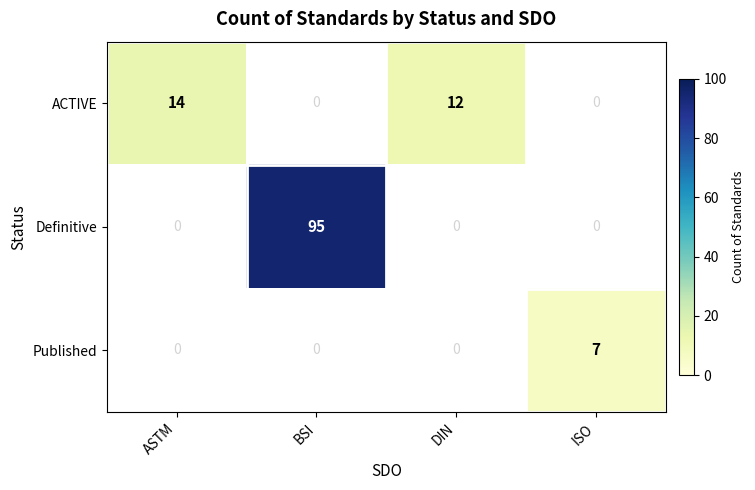

Is the value of Definitive at BSI greater than the value of Published at ISO?

Yes